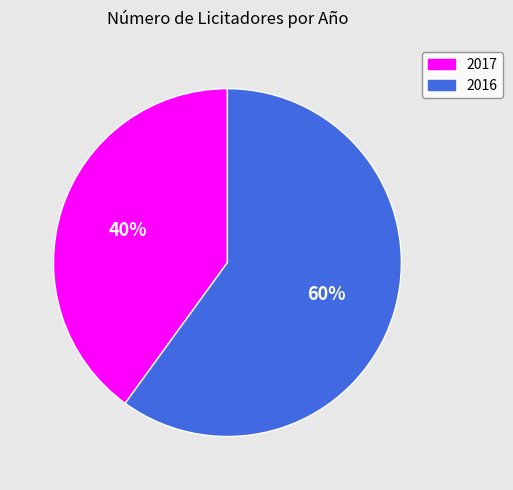

Rank the categories by value from lowest to highest.

2017, 2016